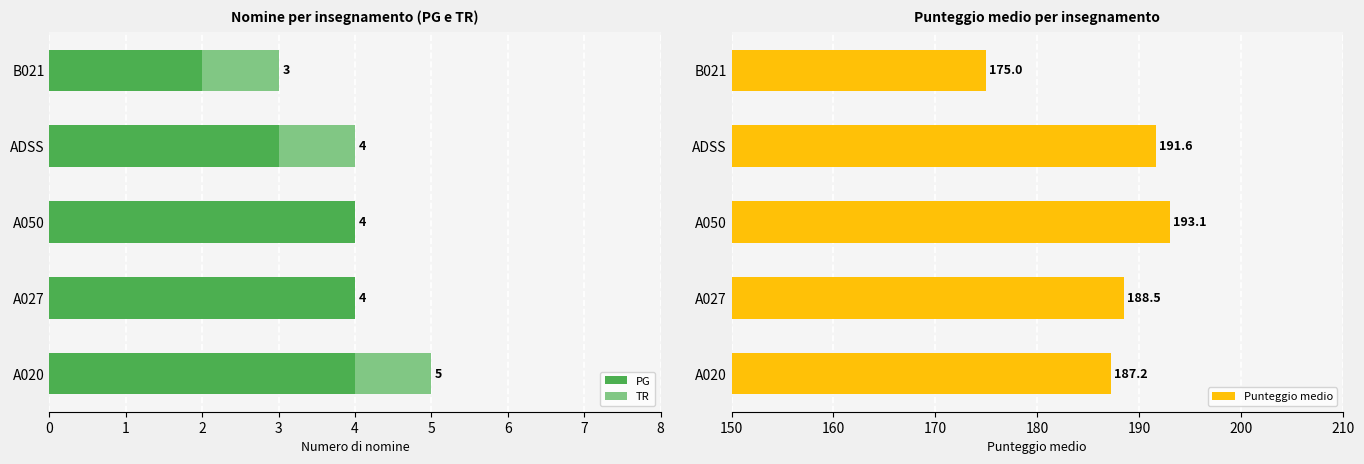

What is the sum of all PG values?

17